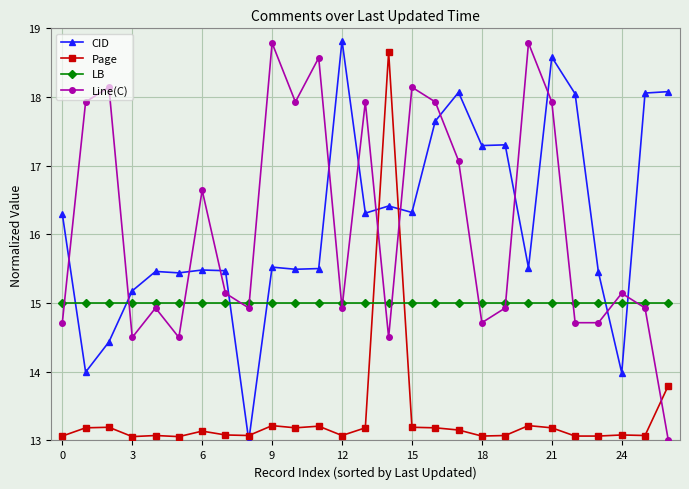

What is the sum of all Page values?

360.6